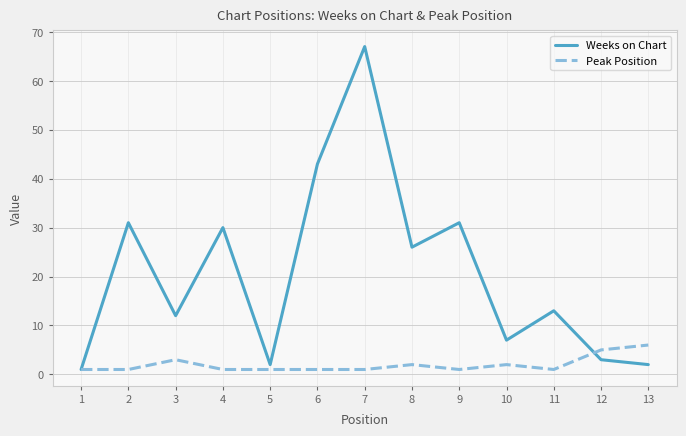

How many categories are shown in the chart?

13